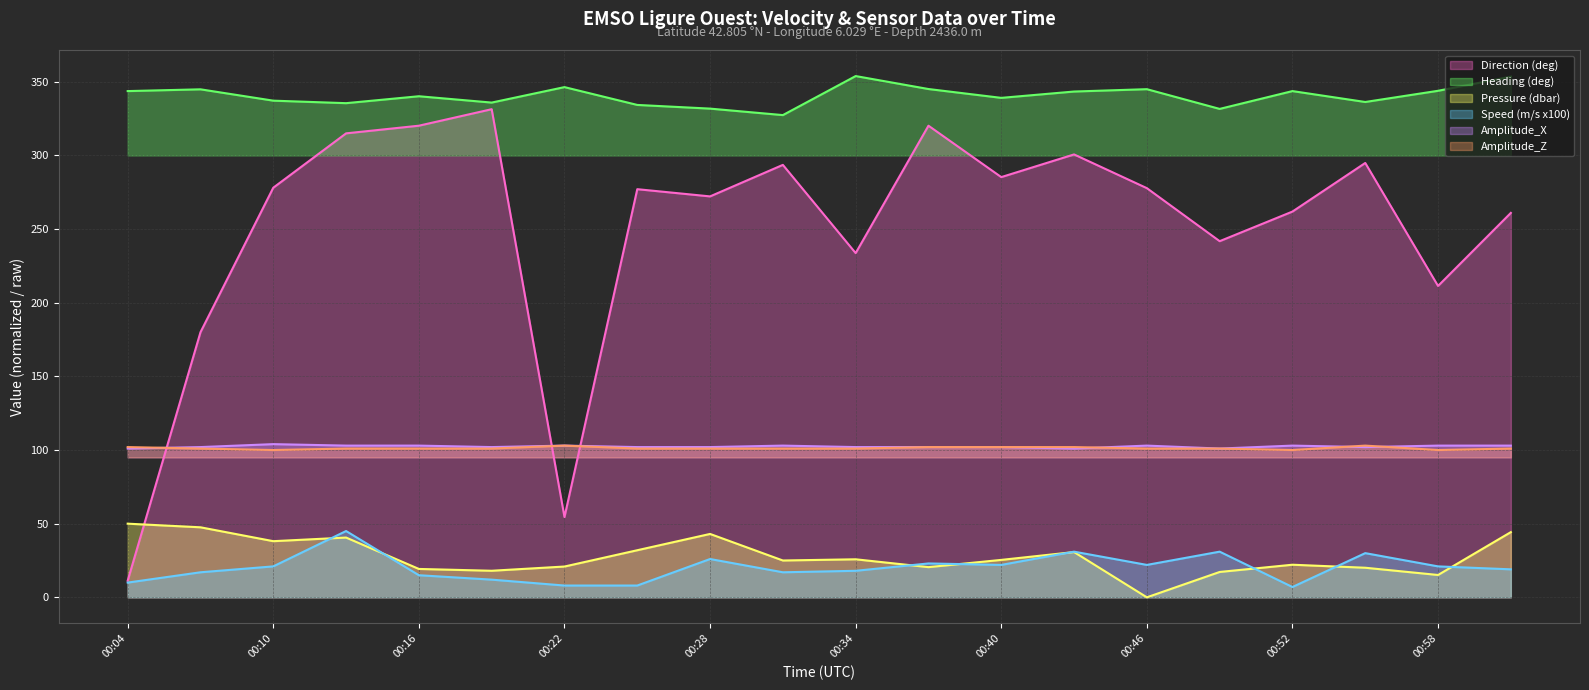

What is the difference between the highest and lowest values at 2023-09-12T00:37?

324.6